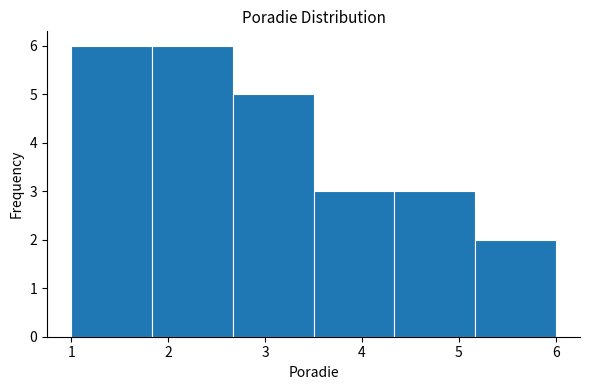

Reading left to right, list every bar in this chart as the range it spans on the x-axis followed by its height. Neither the bar edges nor the heights are printed on the chart, so give them approximately, as read against the axes.

1.0 to 1.8: 6
1.8 to 2.7: 6
2.7 to 3.5: 5
3.5 to 4.3: 3
4.3 to 5.2: 3
5.2 to 6.0: 2